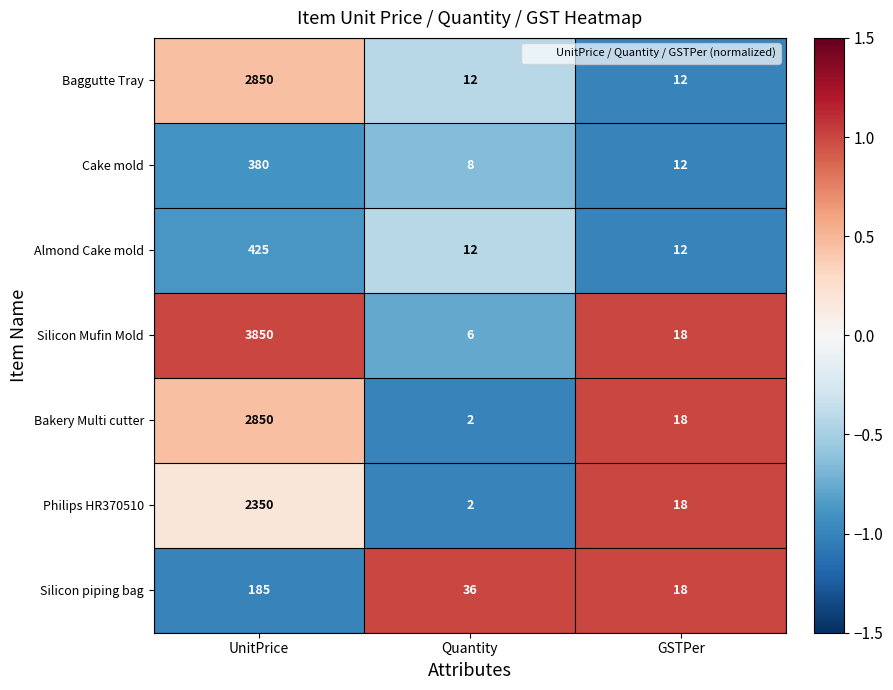

Which series has the largest range (max minus min)?

Silicon Mufin Mold